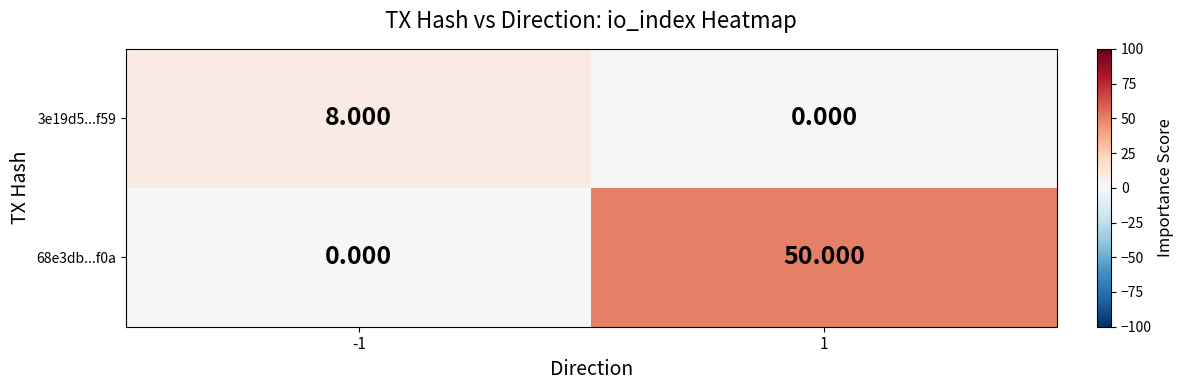

Which category has the highest value across all series?

1